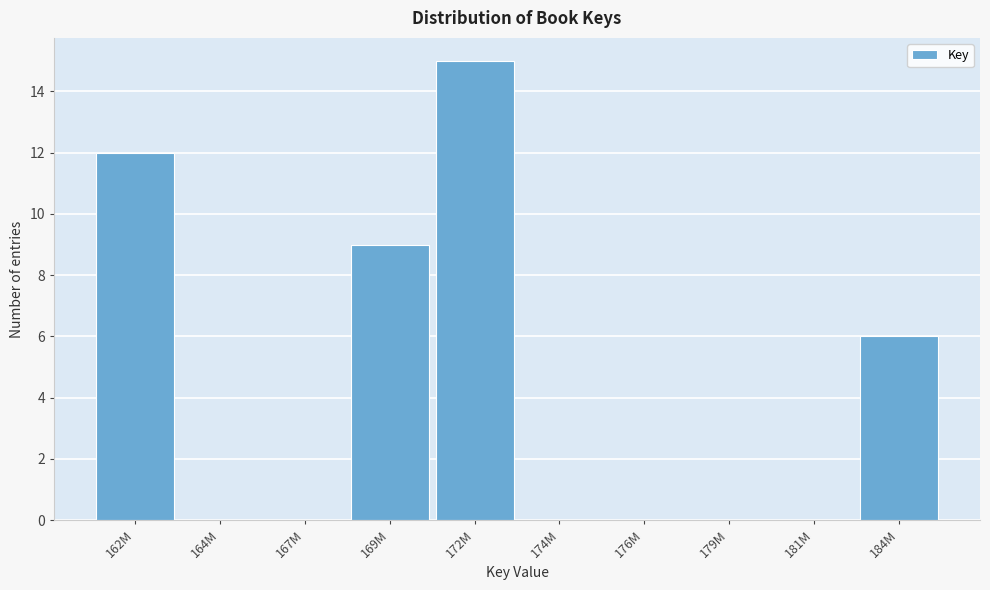

Reading left to right, extract all data points from this chart.

162M=12	164M=0	167M=0	169M=9	172M=15	174M=0	176M=0	179M=0	181M=0	184M=6